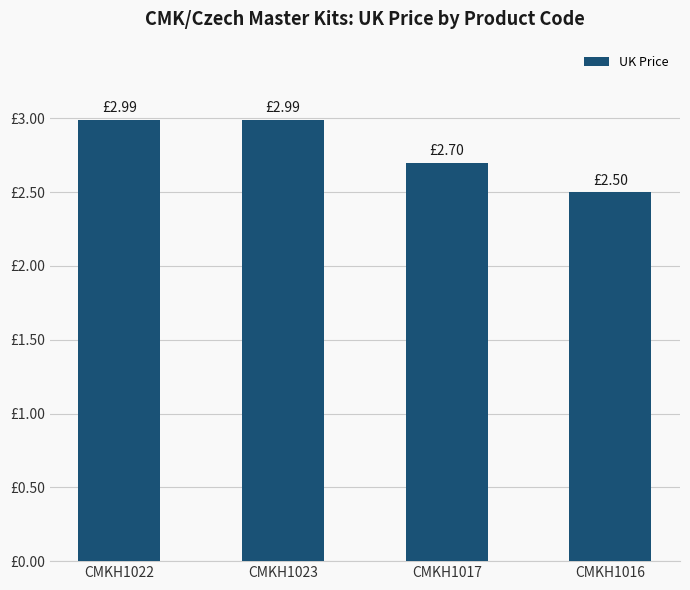

Is it true that the value at CMKH1022 is 3.0?

True